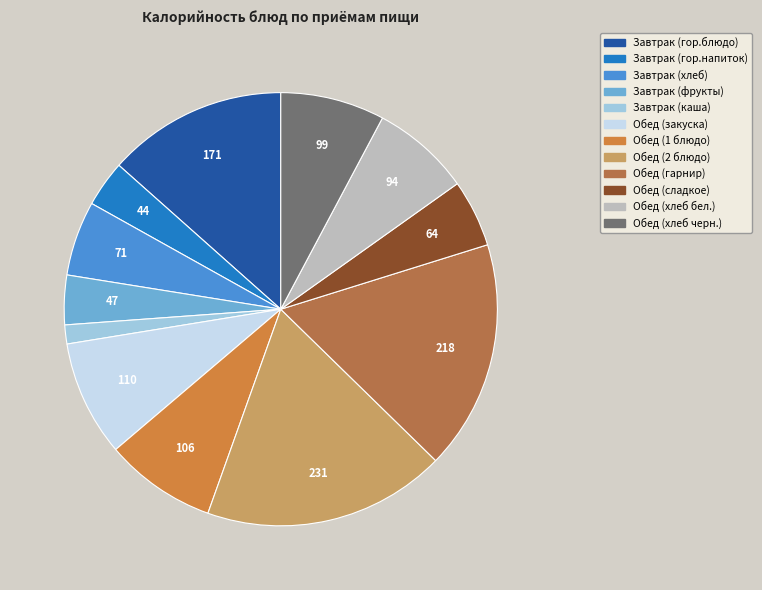

Which slice is the smallest?

Завтрак (каша)